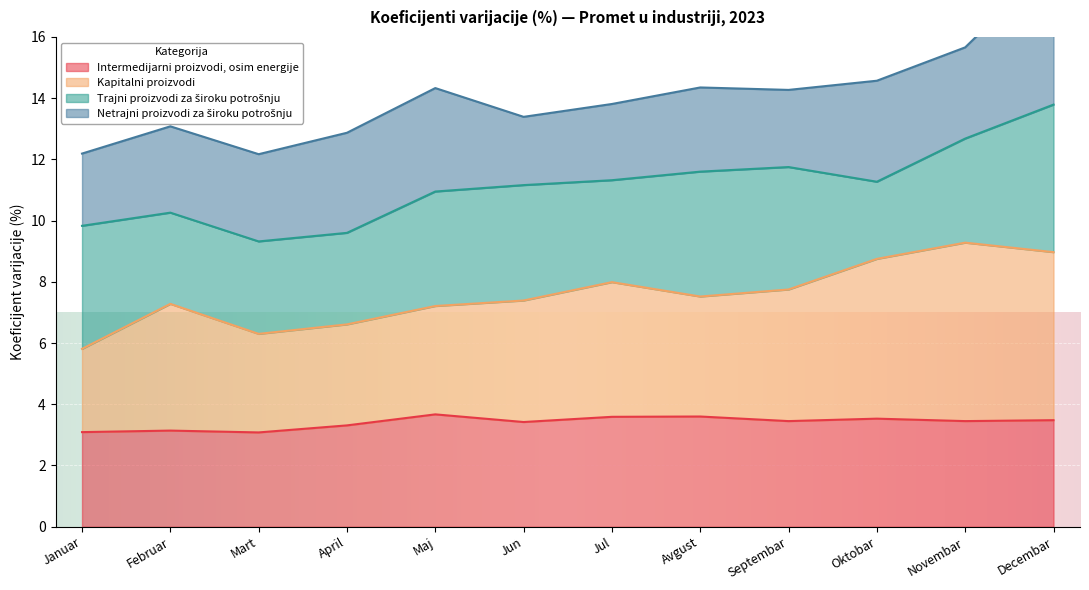

Which category has the lowest value in the Intermedijarni proizvodi, osim energije series?

Mart